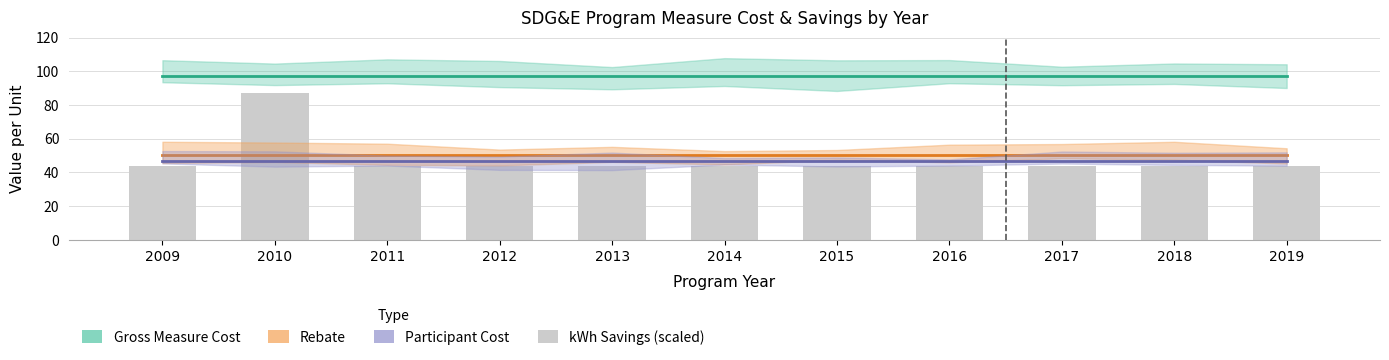

Between 2010 and 2017, which series saw the biggest shift?

kWh Savings (scaled)